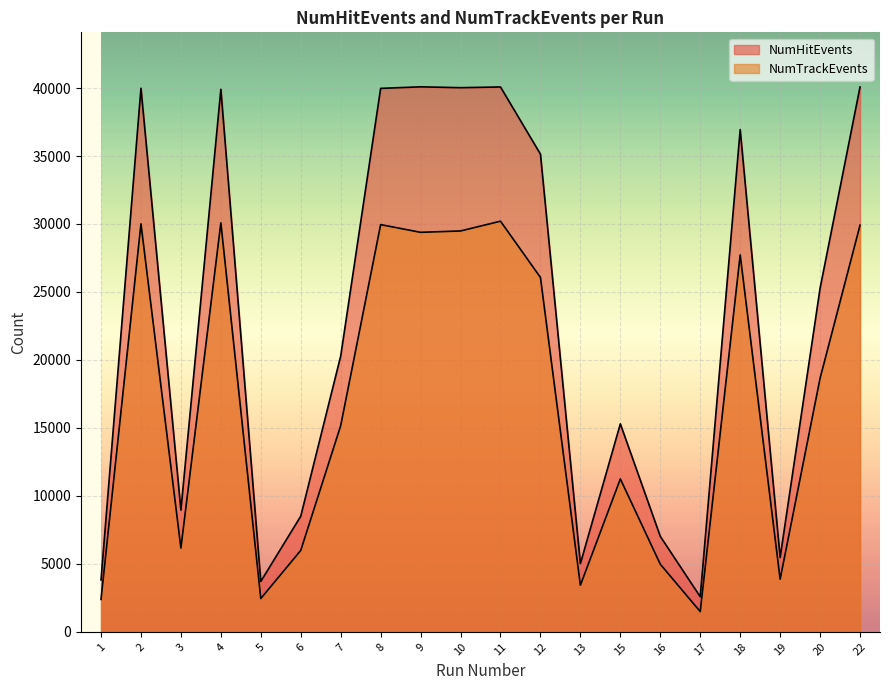

True or false: NumTrackEvents and NumHitEvents cross at least once.

False